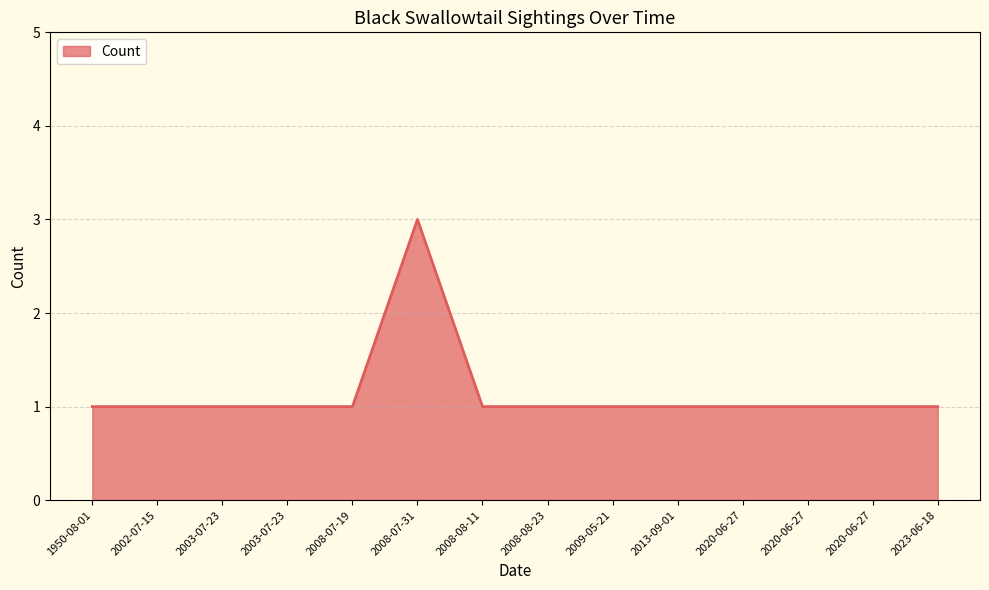

What is the approximate value at 2020-06-27?

1